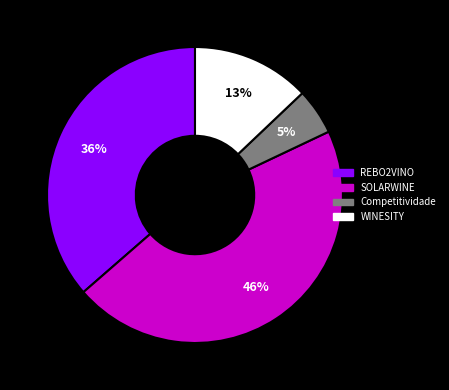

To the nearest percent, what is the difference between the largest and smallest slice percentages?

41%